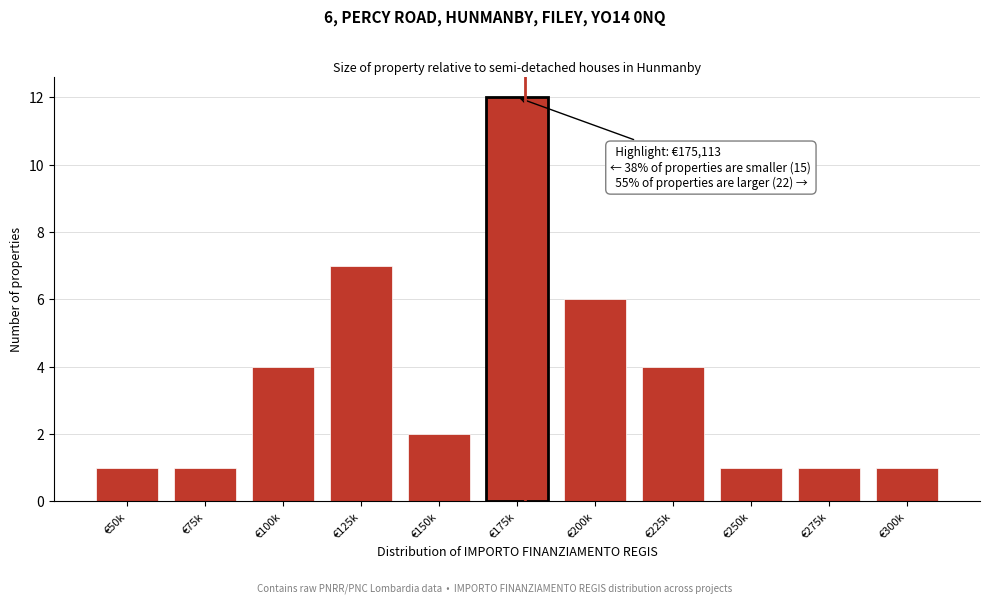

Reading left to right, list all the values displayed in this chart.

1	1	4	7	2	12	6	4	1	1	1